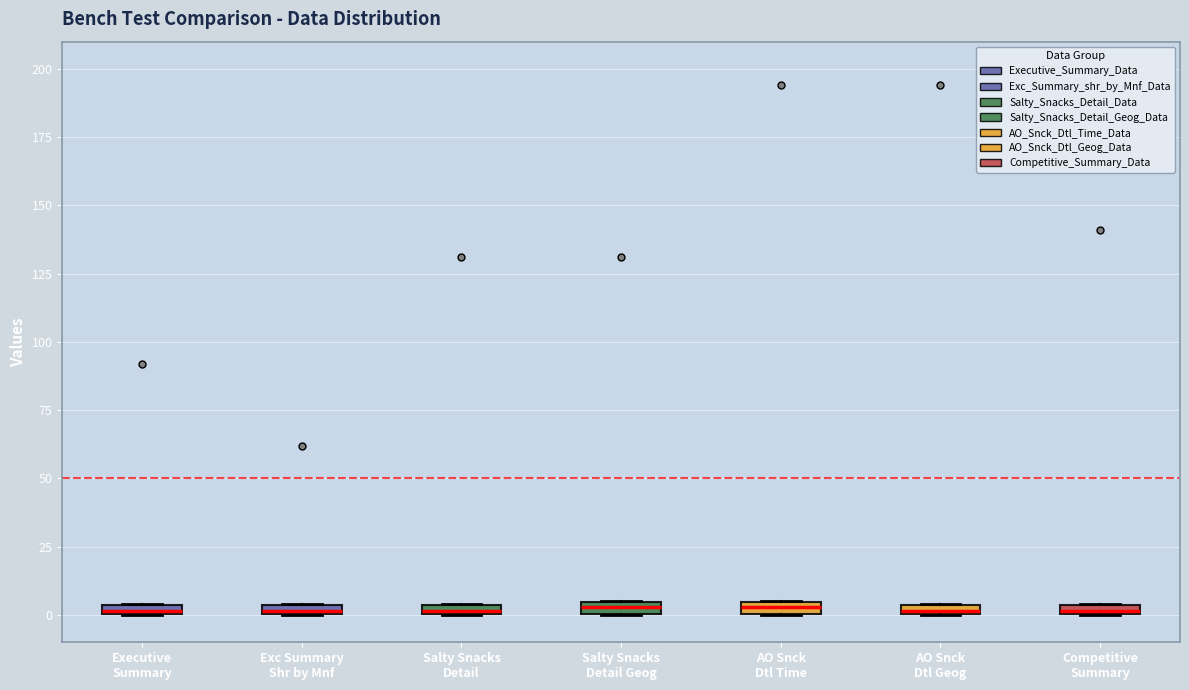

Where is the lower edge of the box for AO Snck Dtl Time on the y-axis? The values are not printed on the chart, so give them approximately, as read against the axis.

0